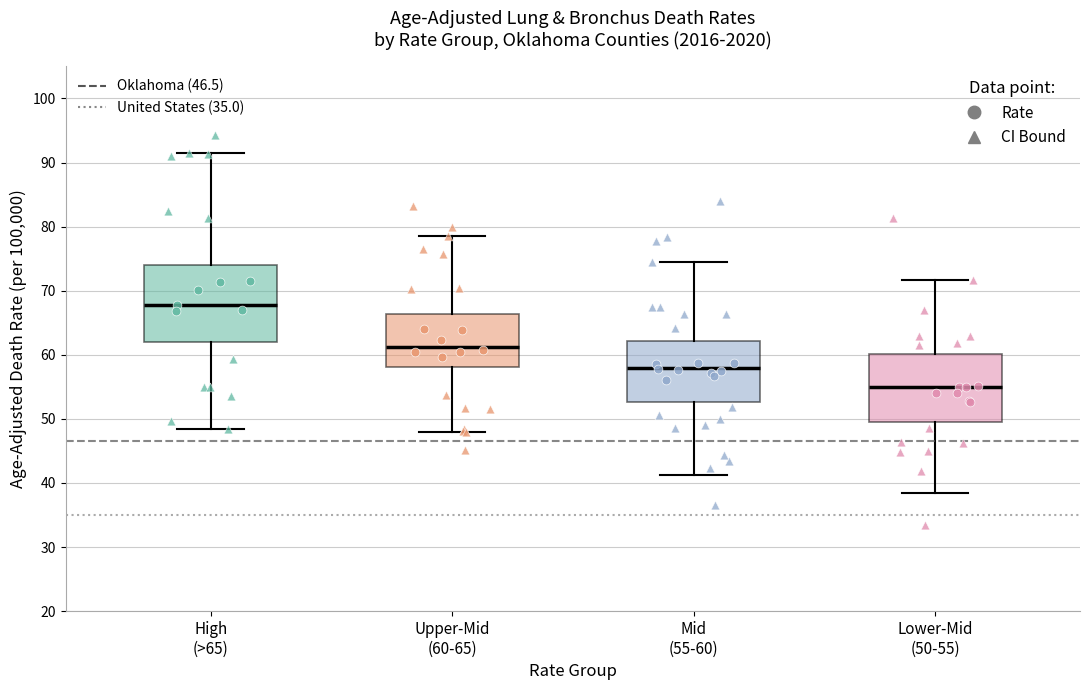

Comparing the boxes themselves (not the whiskers), which one is the tallest?

High (>65)